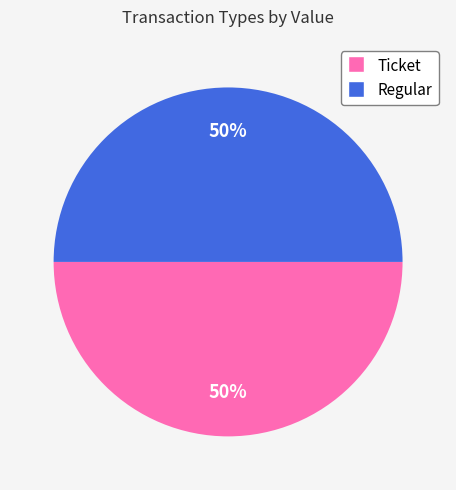

Combined, do Ticket and Regular account for over 50%?

Yes